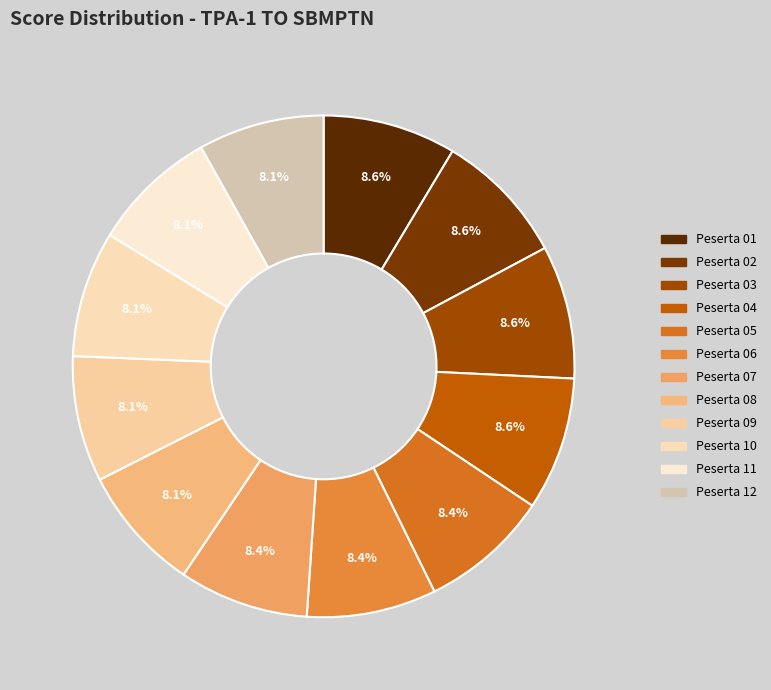

Combined, do Peserta 03 and Peserta 09 account for over 50%?

No